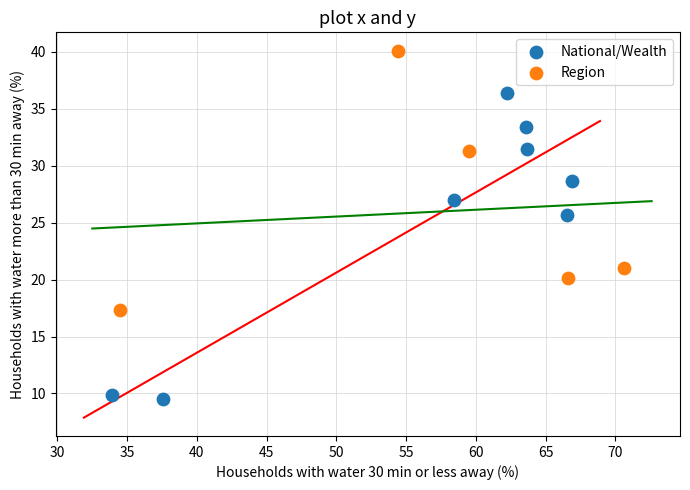

Which series has the largest Y range (max minus min)?

National/Wealth